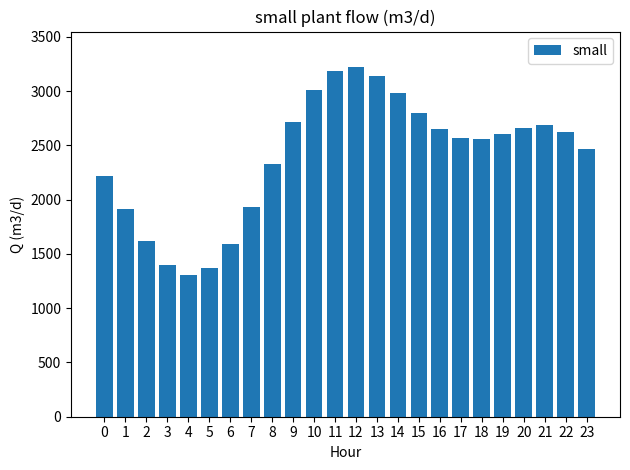

How many bars are there in total?

24